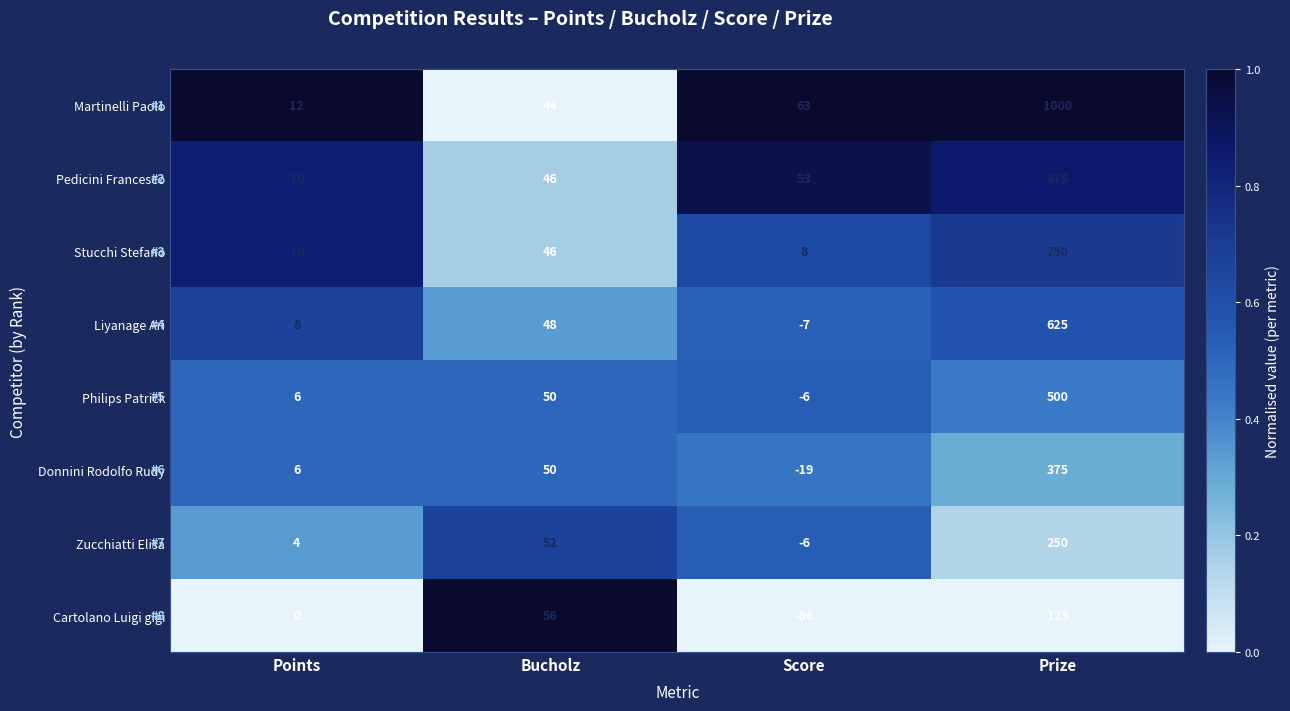

What is the total value across all series at Points?

56